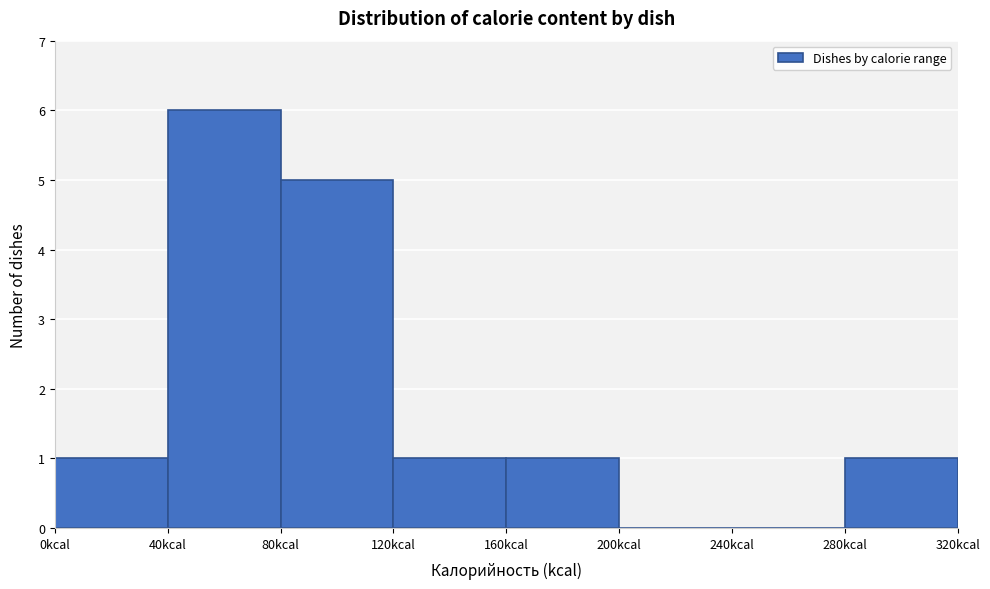

Reading left to right, list every bar in this chart as the range it spans on the x-axis followed by its height. The values are not printed on the chart, so give them approximately, as read against the axis.

0 to 40: 1
40 to 80: 6
80 to 120: 5
120 to 160: 1
160 to 200: 1
200 to 240: 0
240 to 280: 0
280 to 320: 1